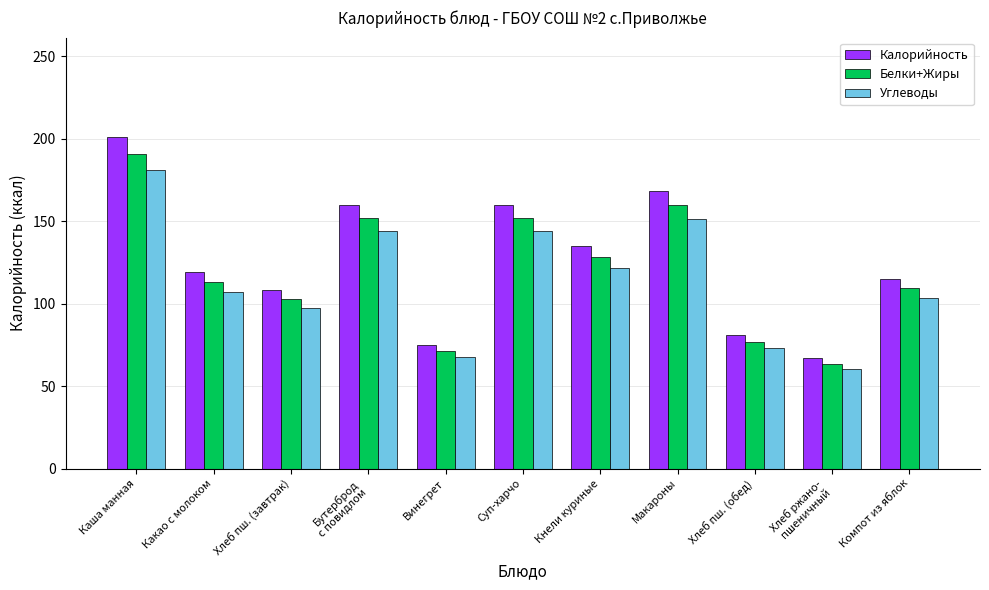

What is the value of the Калорийность bar at the 5th from the left?

75.0